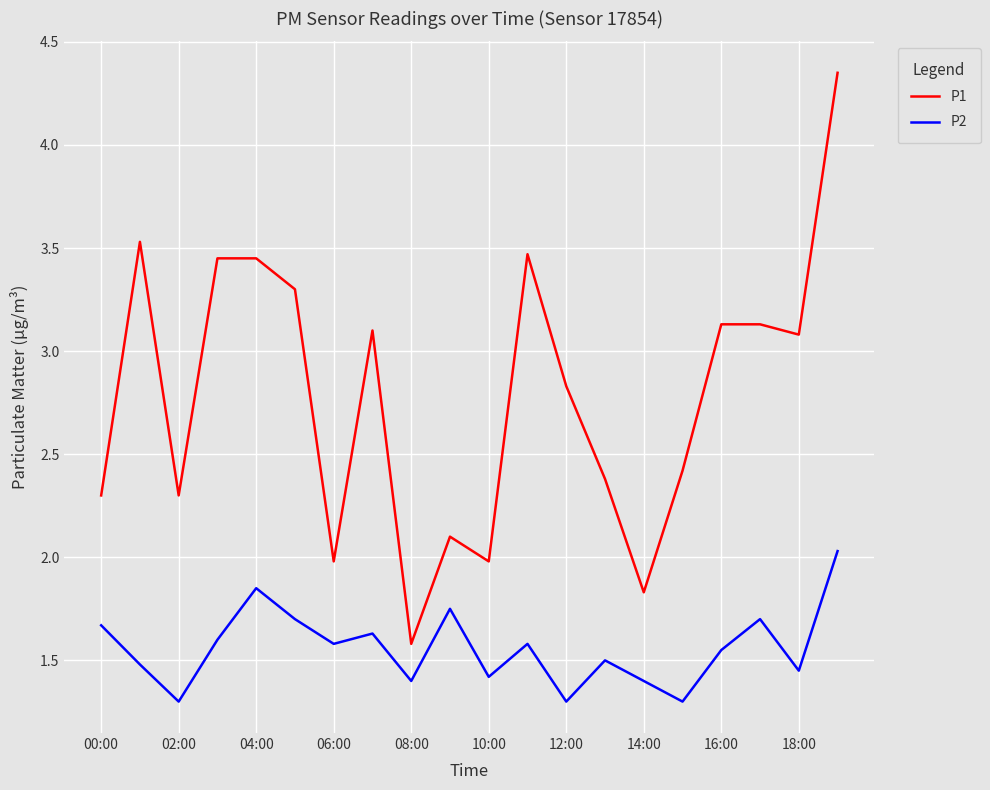

True or false: P2 and P1 intersect in this chart.

False